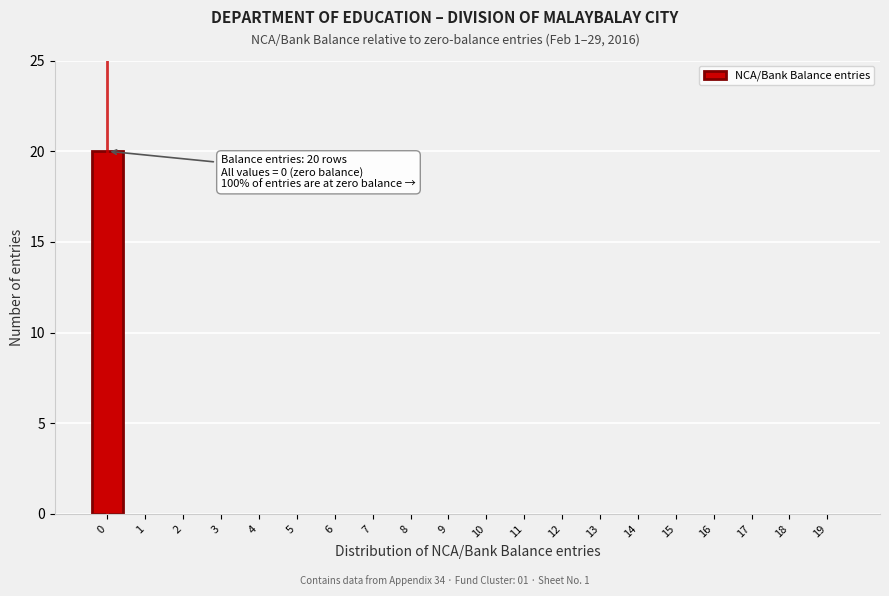

Reading left to right, extract all data points from this chart.

0=20	1=0	2=0	3=0	4=0	5=0	6=0	7=0	8=0	9=0	10=0	11=0	12=0	13=0	14=0	15=0	16=0	17=0	18=0	19=0